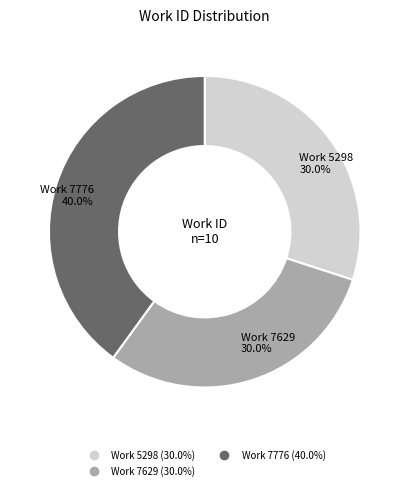

Is there a majority slice in this chart?

No